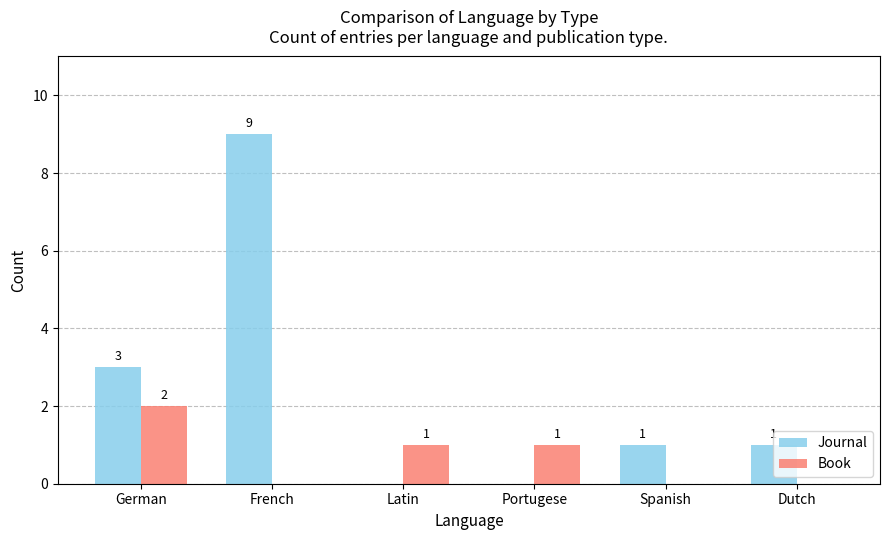

Between German and Portugese, which series saw the biggest shift?

Journal